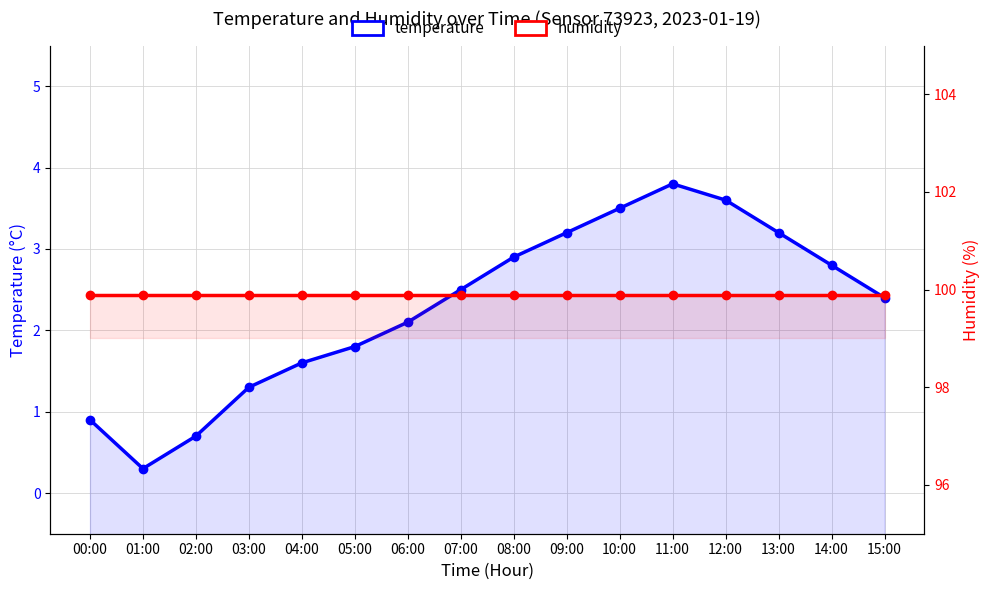

What is the total value across all series at 09:00?

103.1